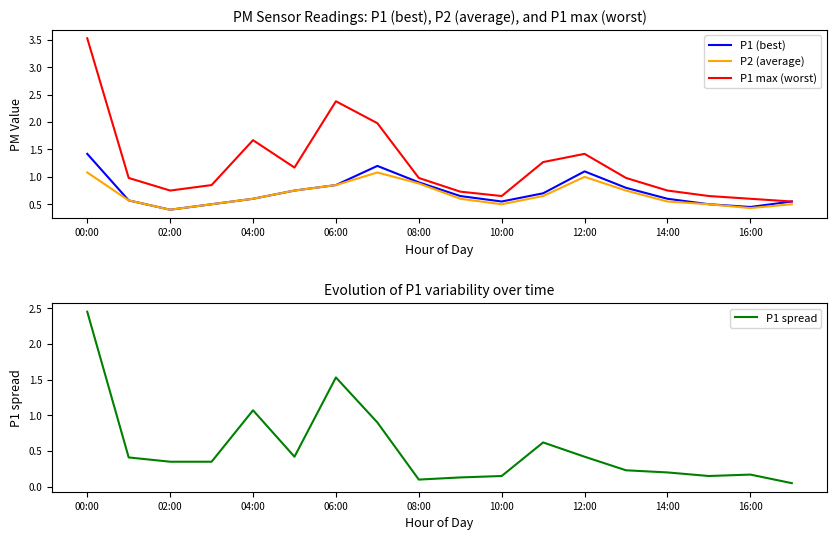

Is the value of P2 (average) at 14:00 greater than the value of P1 max (worst) at 04:00?

No